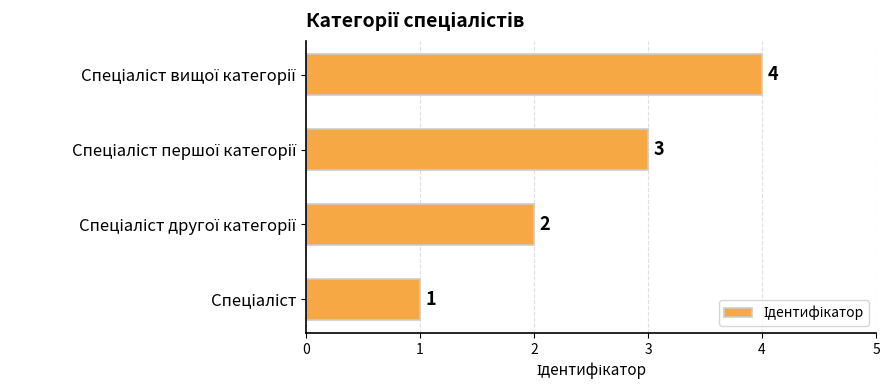

What is the maximum value shown in the chart?

4